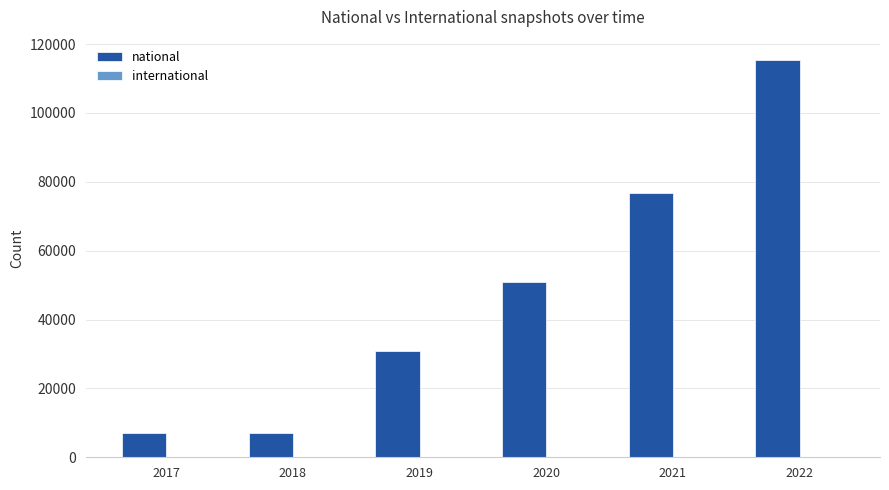

At which label does national first exceed 50829?

2020